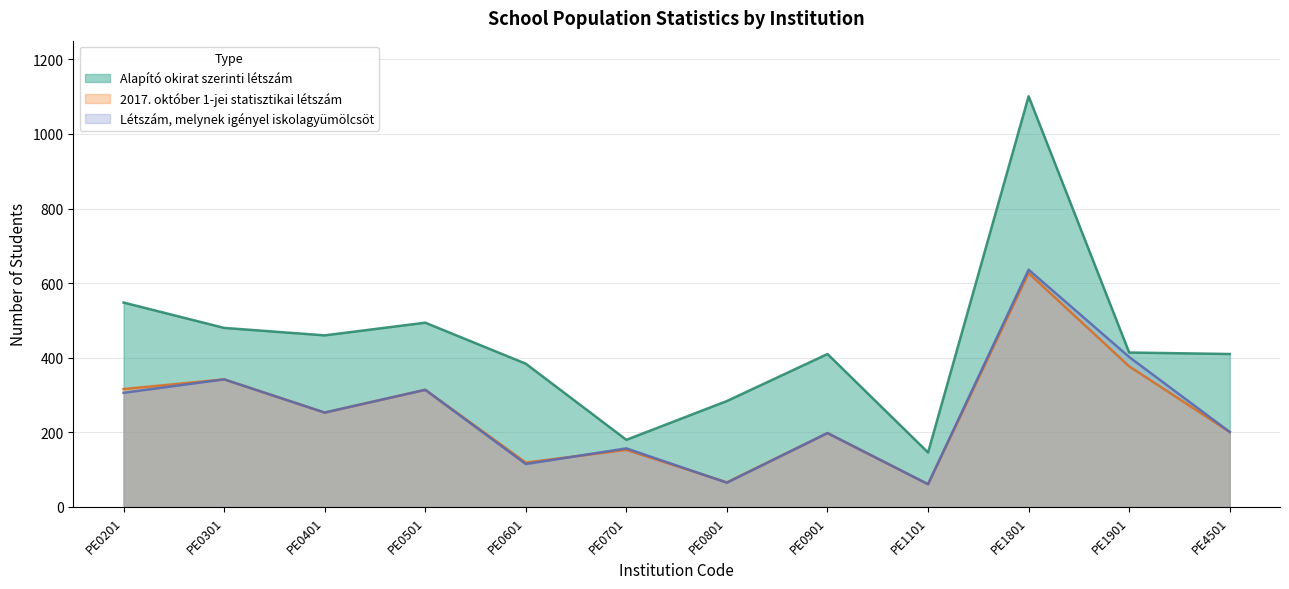

What is the value of the Alapító okirat szerinti létszám point at the 3rd from the left?

460